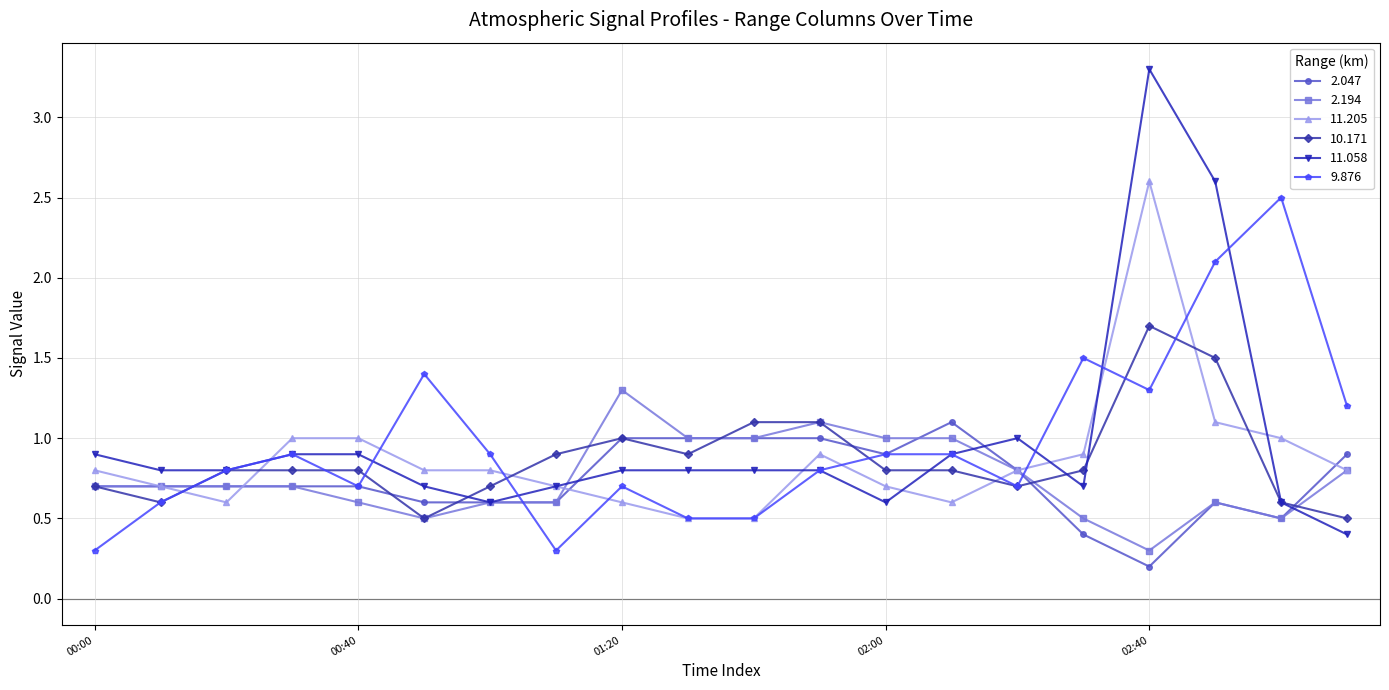

Which series has the largest range (max minus min)?

11.058